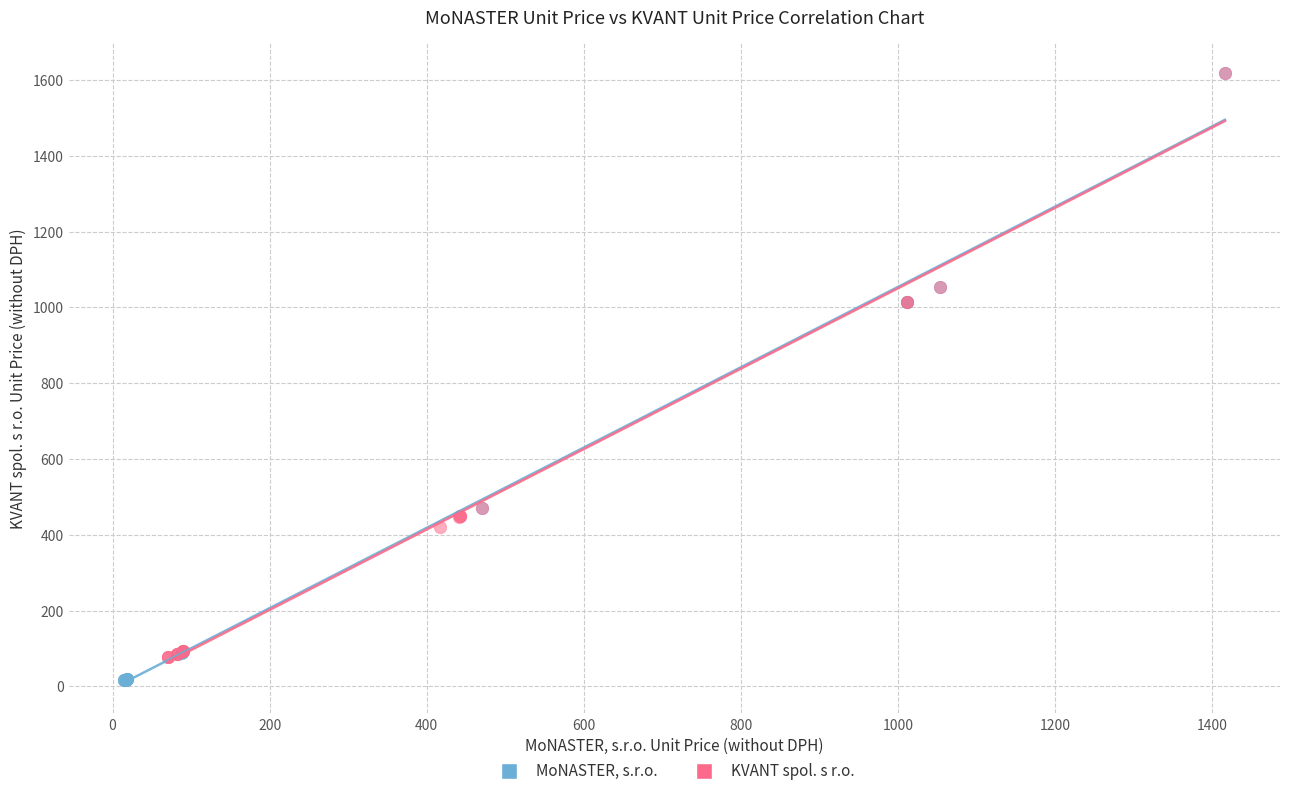

Which series has the largest Y range (max minus min)?

MoNASTER, s.r.o.